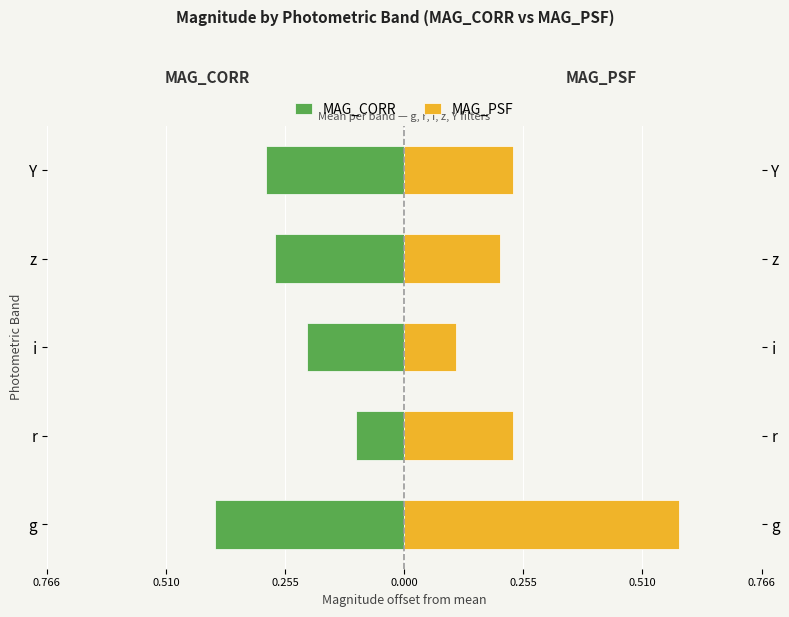

What is the value of the MAG_CORR bar at the 4th from the left?

-0.3